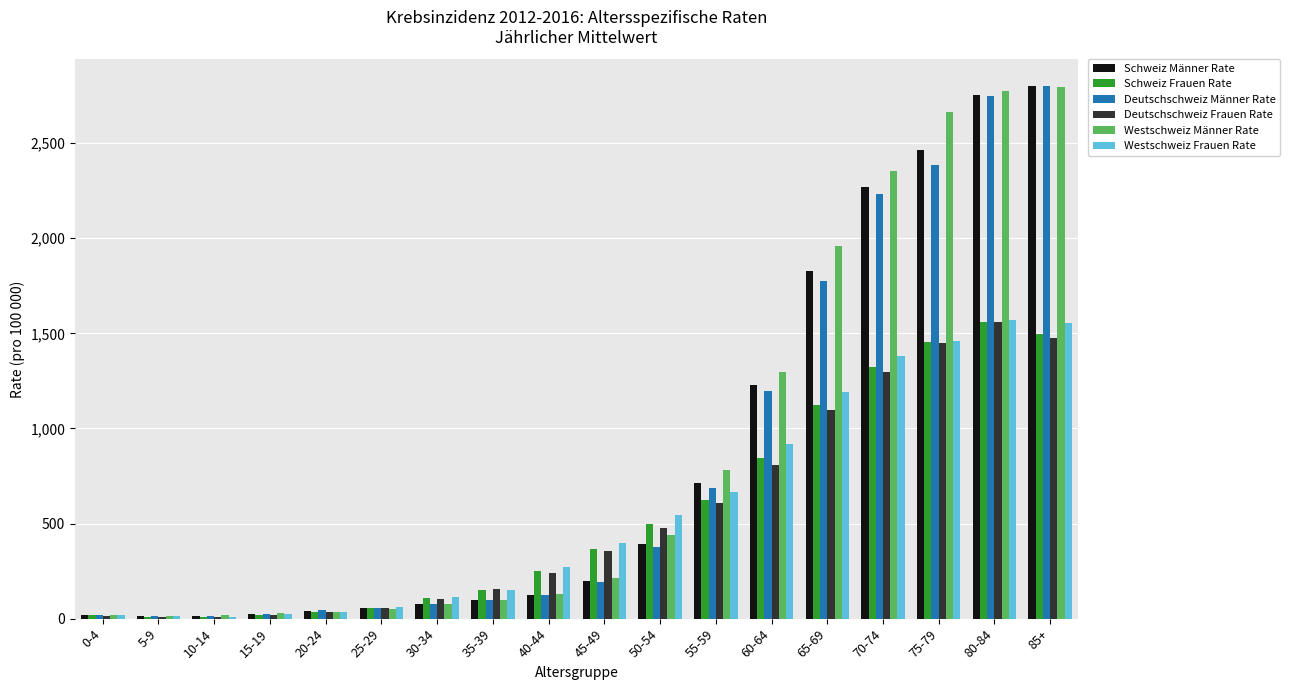

At which label is Westschweiz Männer Rate closest to 1403?

60-64